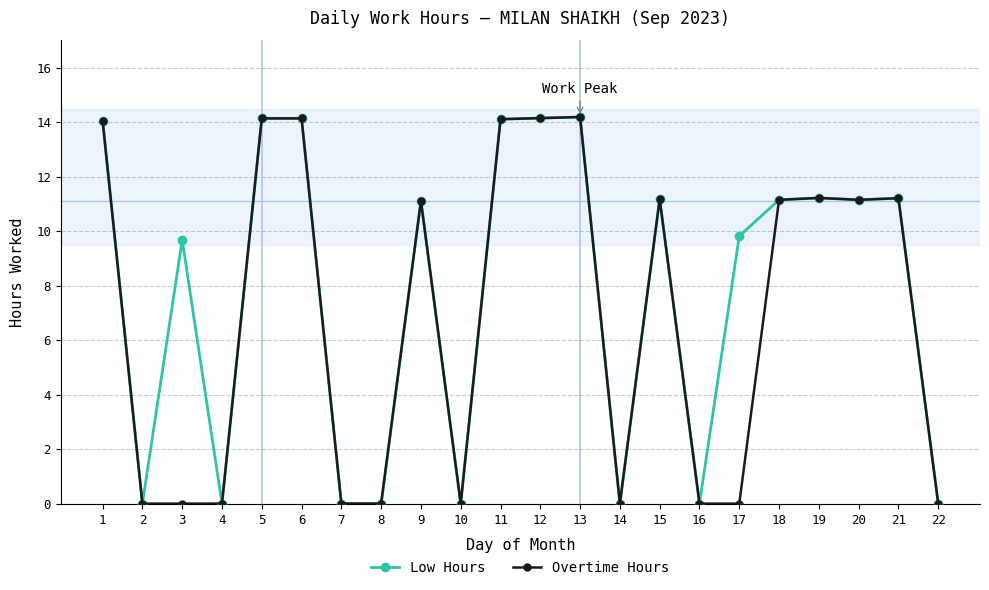

Rank the series by their average value, from lowest to highest.

Overtime Hours, Low Hours